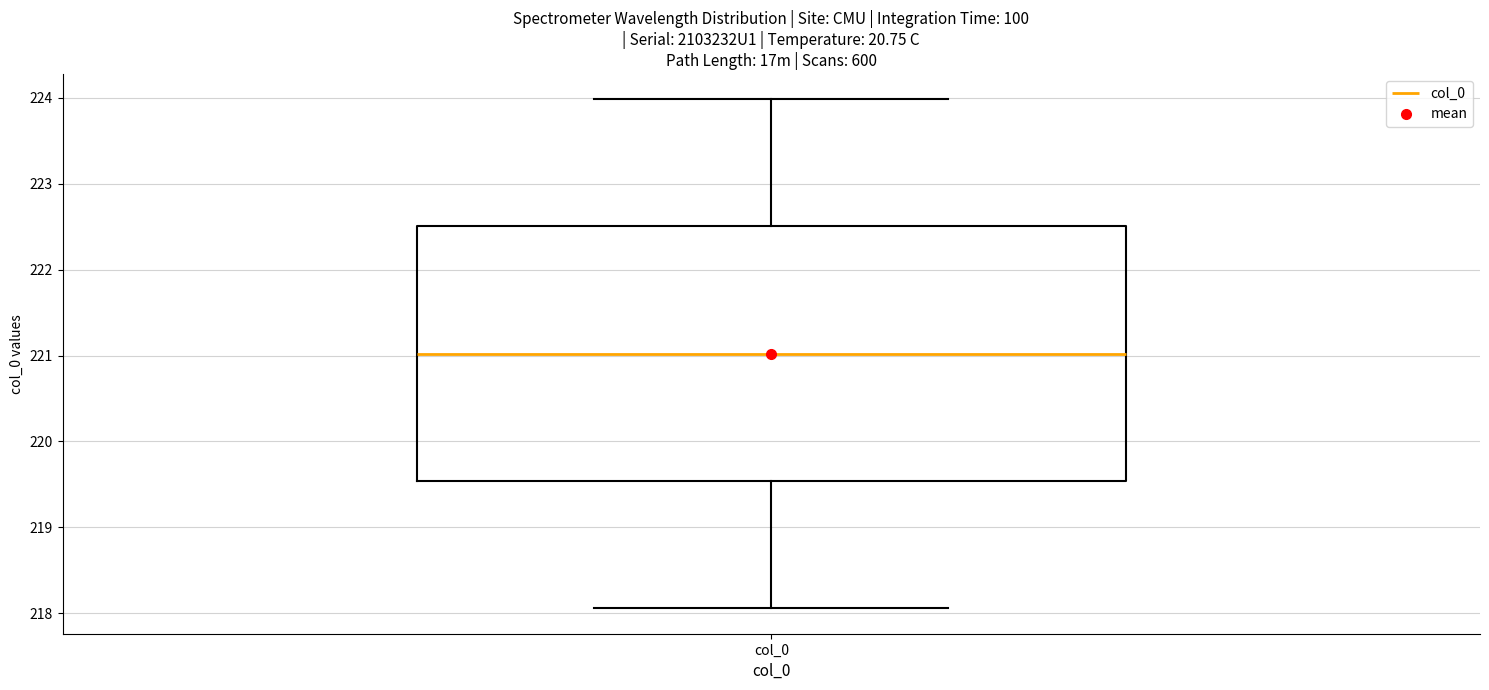

Transcribe this box plot: give where the median line is, the range the box spans, and where the two whiskers end, as read against the y-axis. The values are not printed on the chart, so give them approximately, as read against the axis.

median 221.0, box 219.5 to 222.5, whiskers 218.1 to 224.0